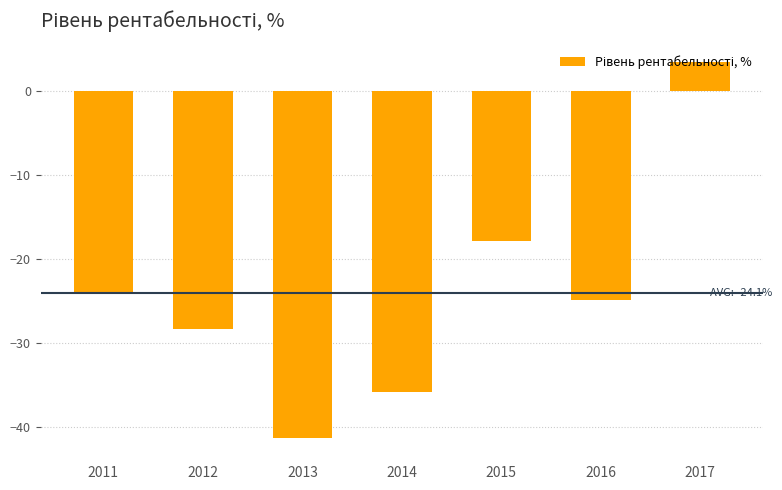

What is the approximate value at 2012?

-28.4